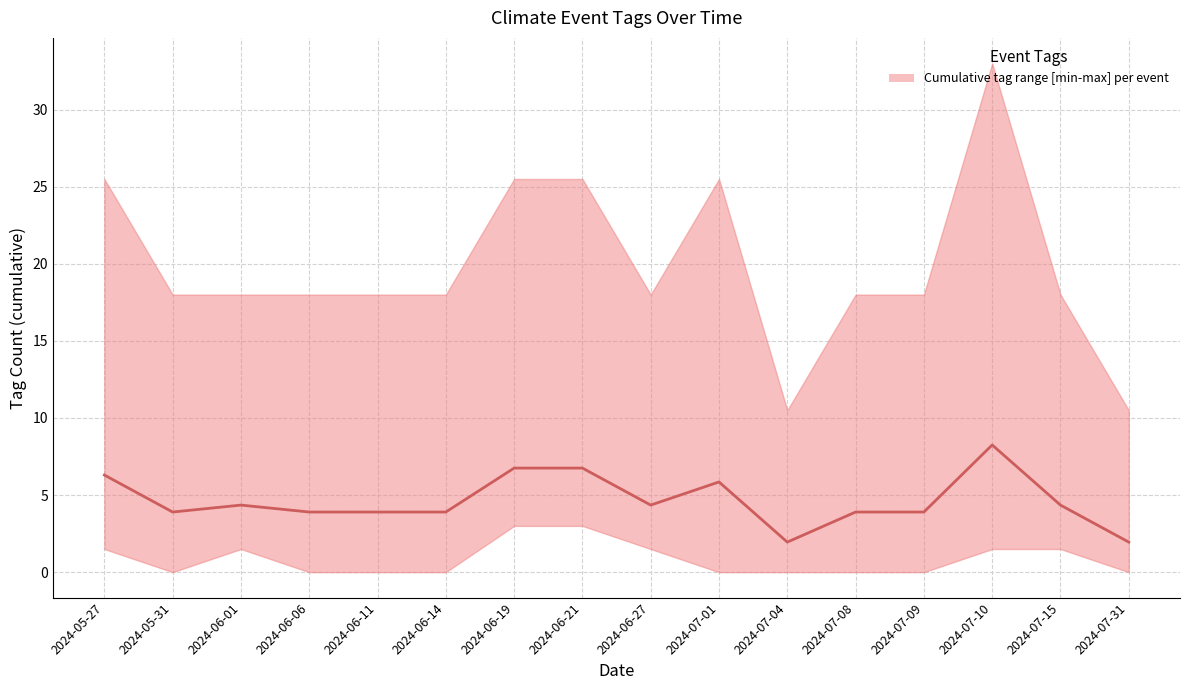

What is the change in value from 2024-06-01 to 2024-07-08?

-0.5